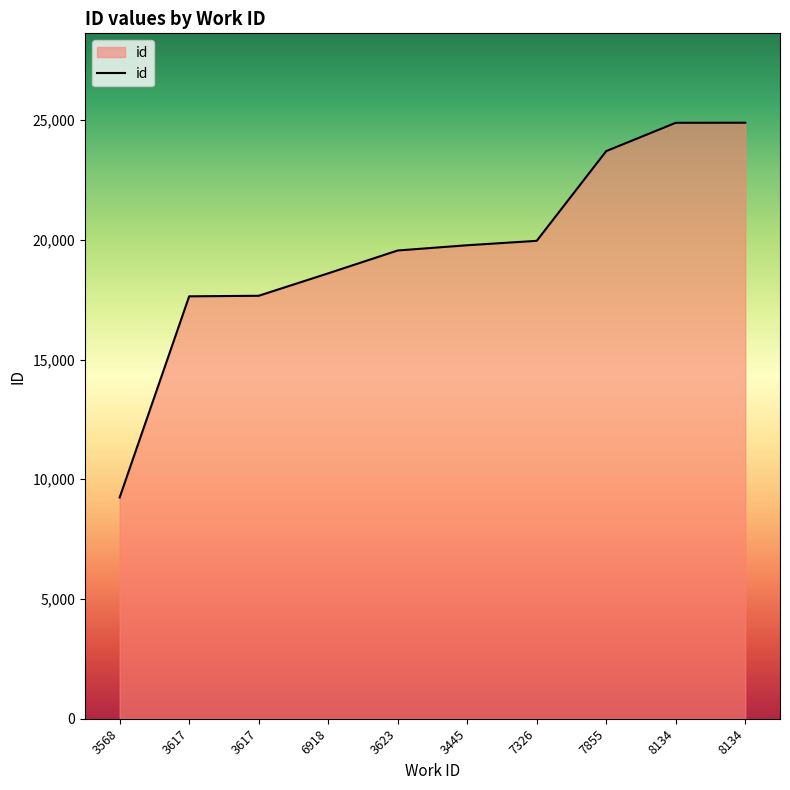

What is the sum of all values?

195896